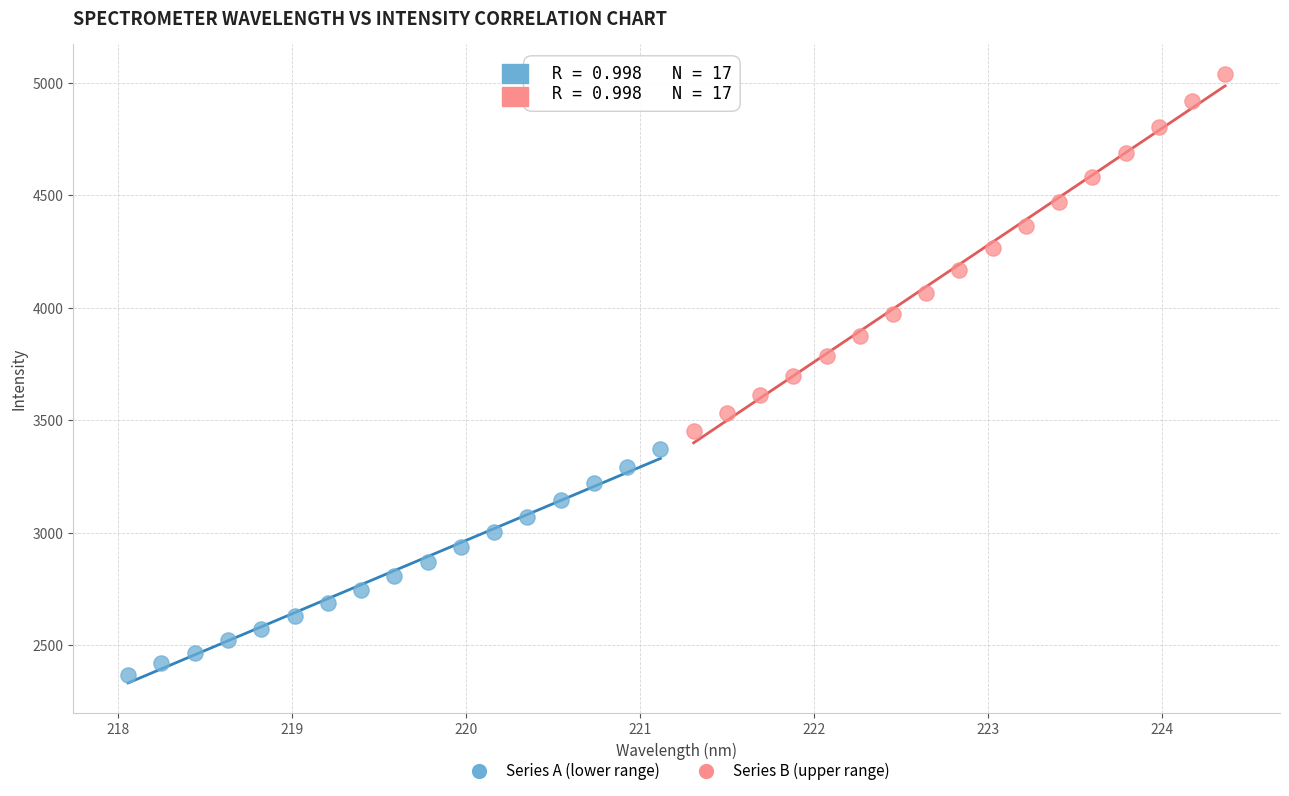

Which series has the widest spread of Y values?

Series B (upper range)